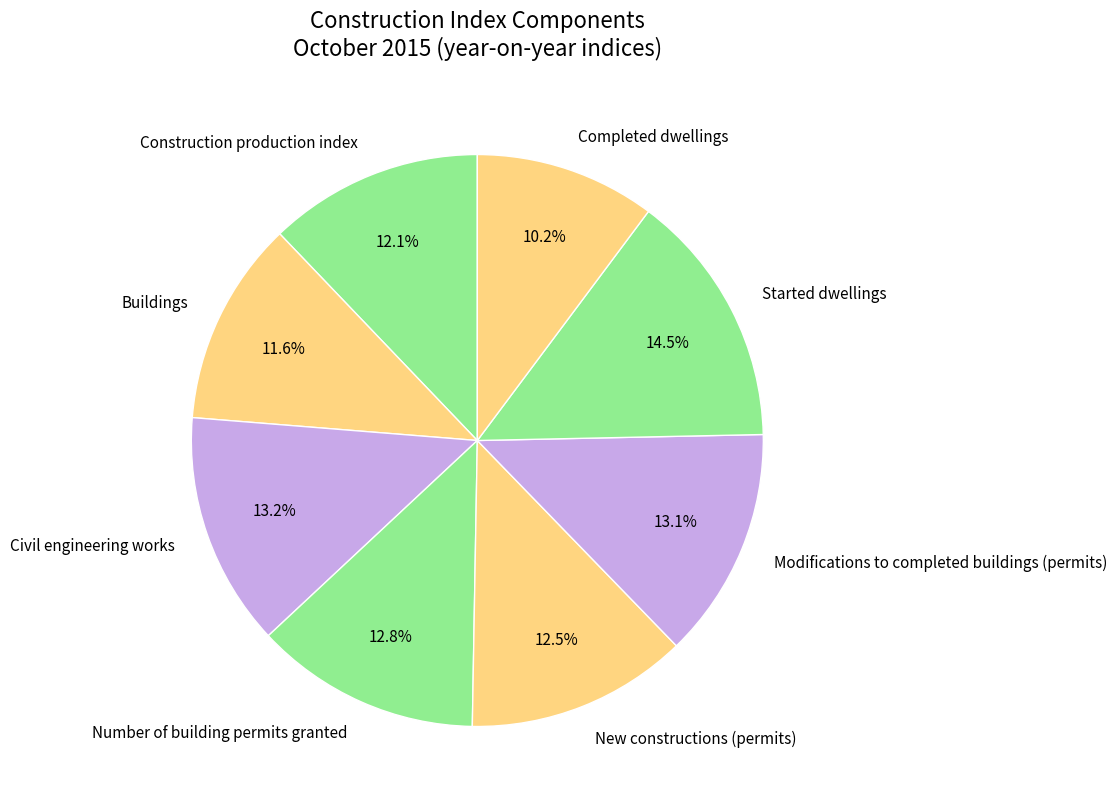

Count the number of slices in the pie.

8